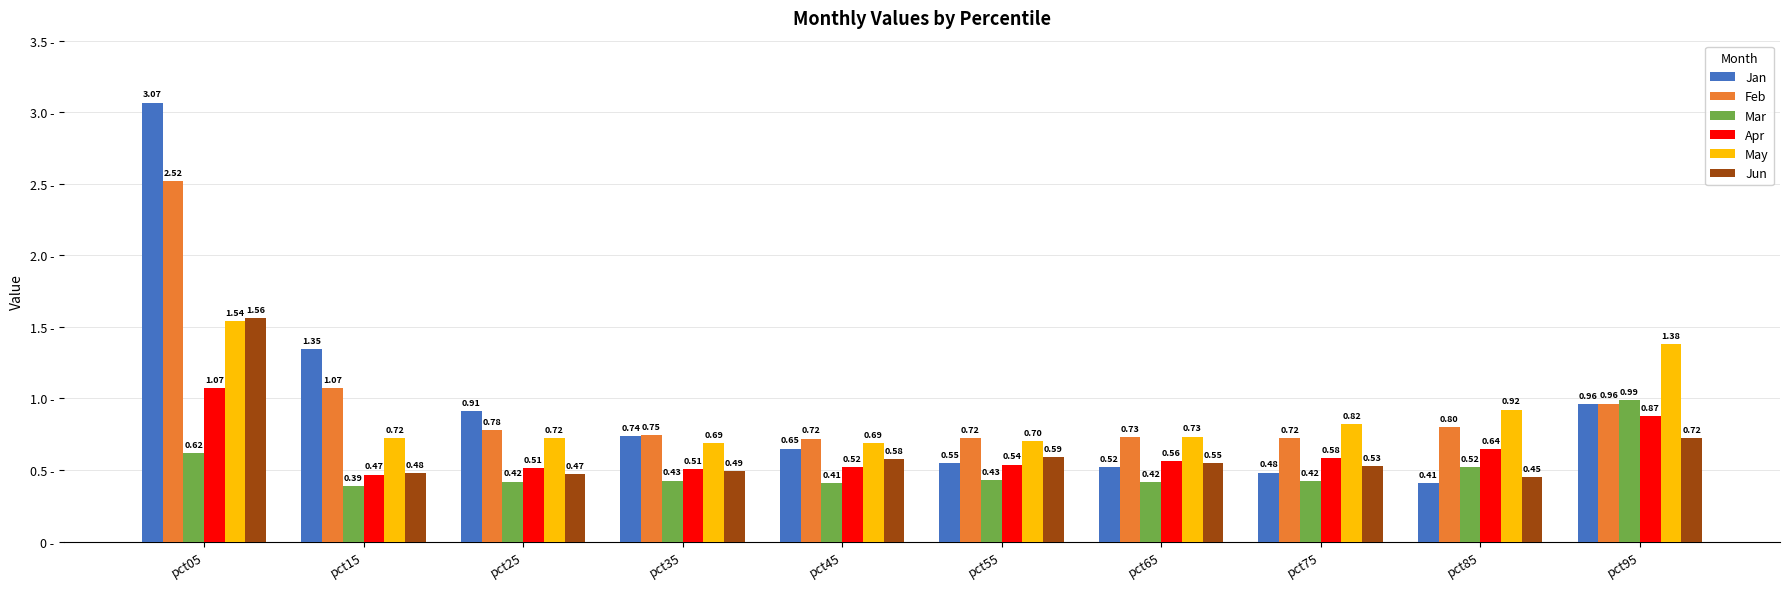

What is the total value across all series at pct75?

3.6